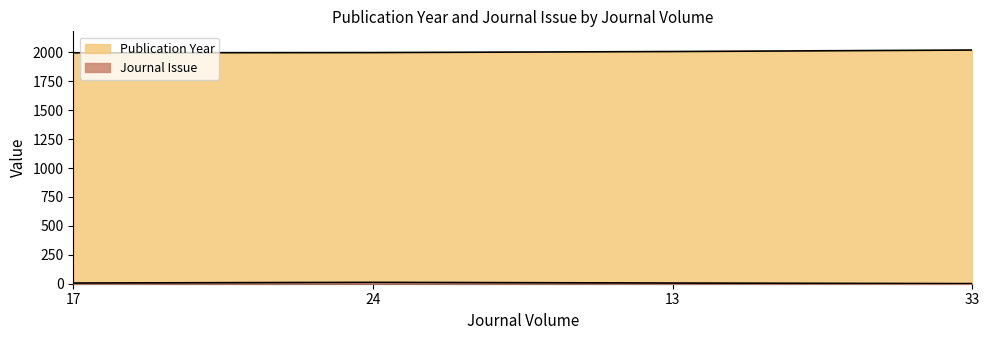

Rank the categories by Publication Year value from highest to lowest.

33, 13, 24, 17